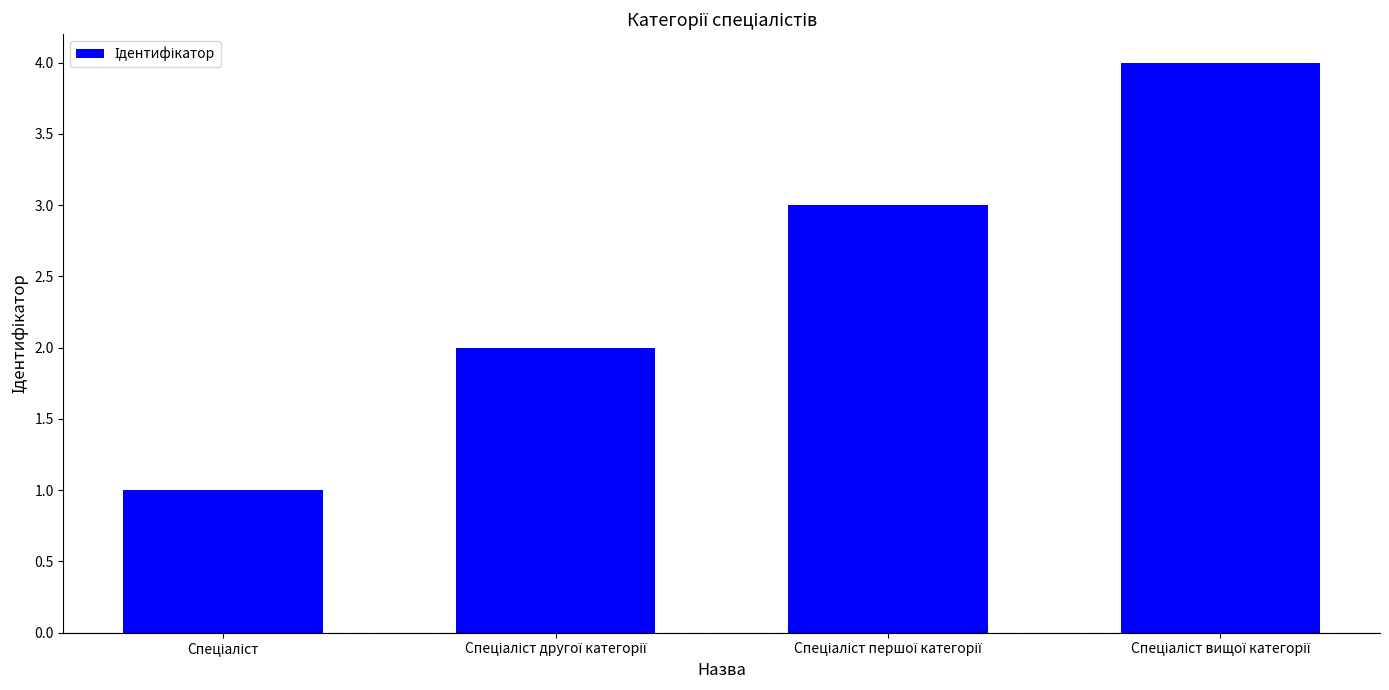

Does the chart contain stacked bars?

No